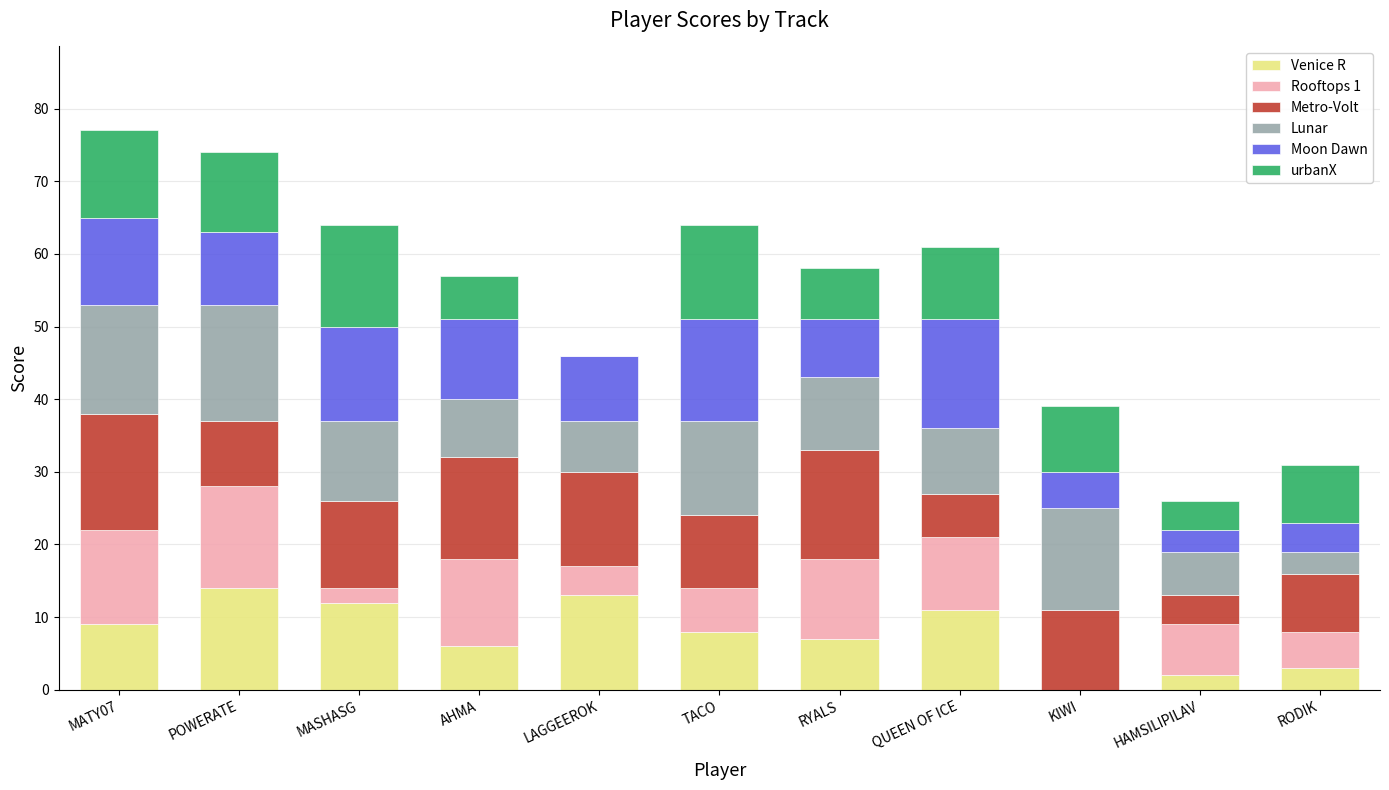

What is the sum of the Venice R values at TACO and KIWI?

8